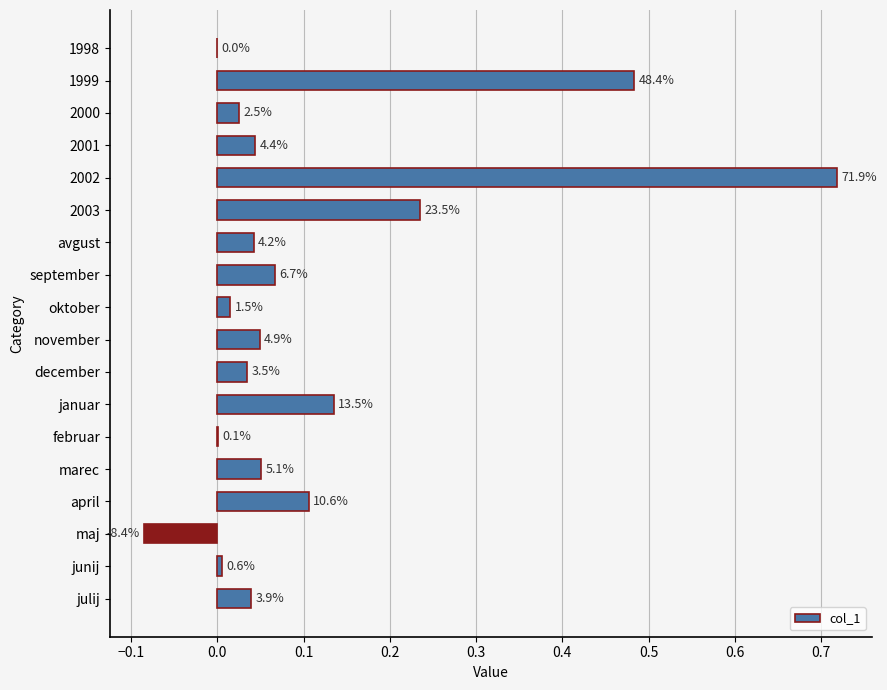

Are the bars horizontal?

Yes